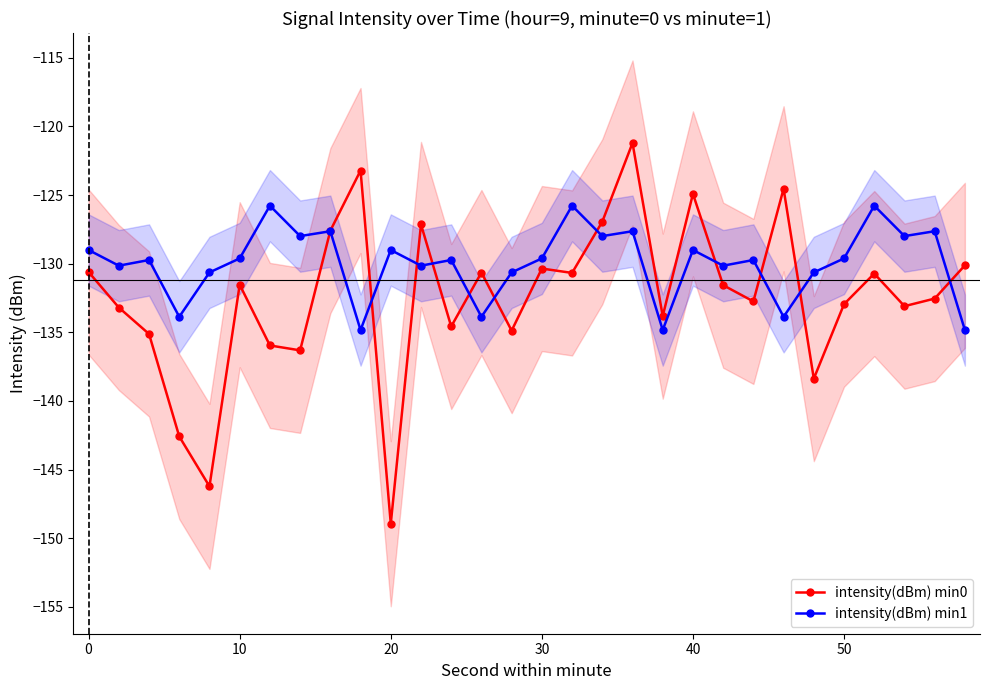

At which label does intensity(dBm) min0 first exceed -131?

0